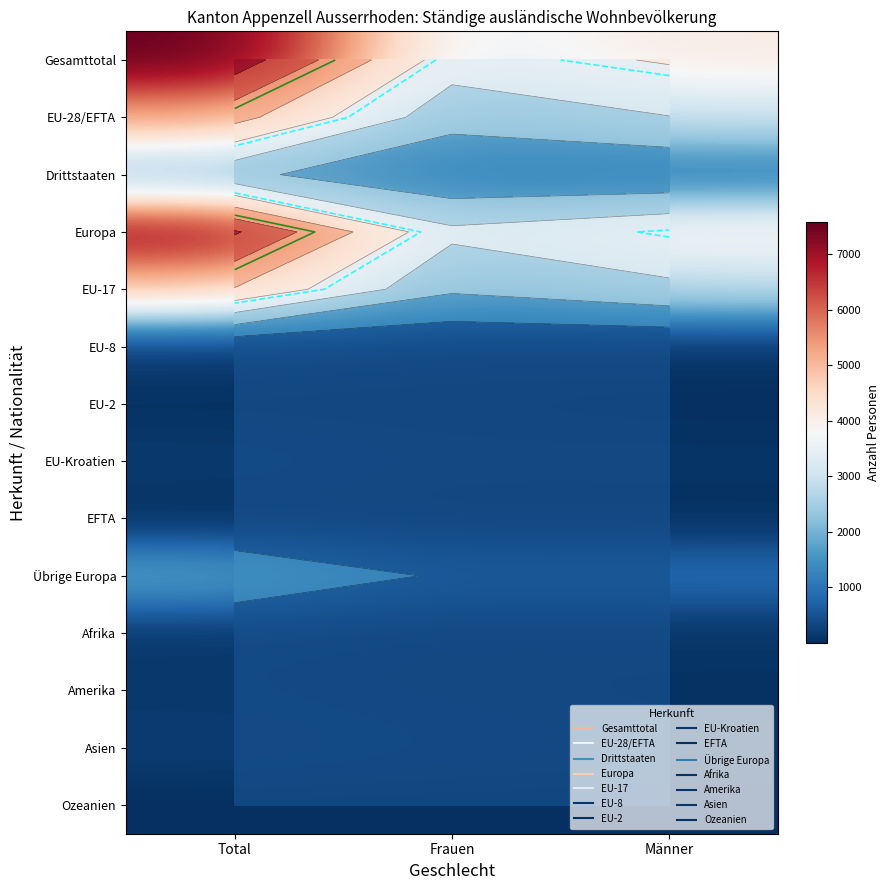

Is the value of Ozeanien at Frauen greater than the value of Europa at Frauen?

No